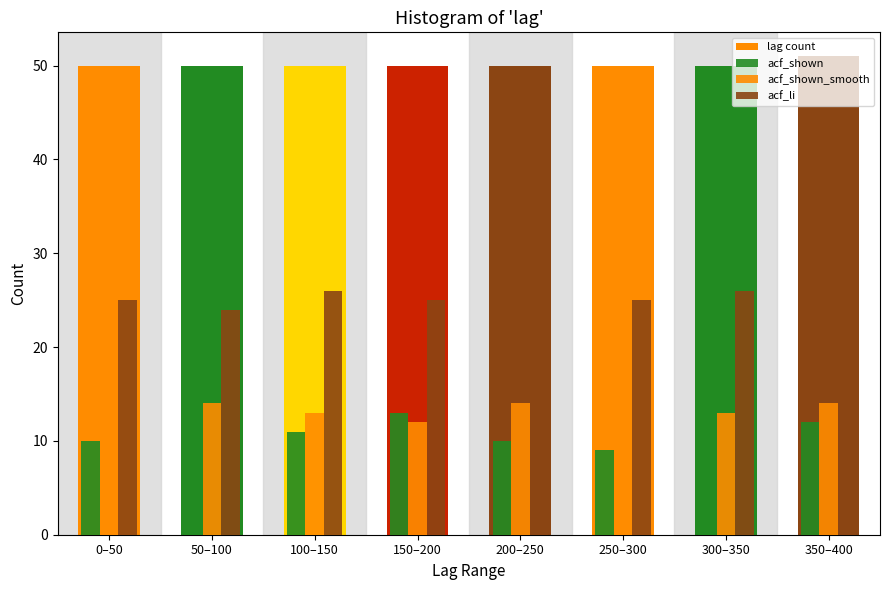

How many series are shown in this chart?

4